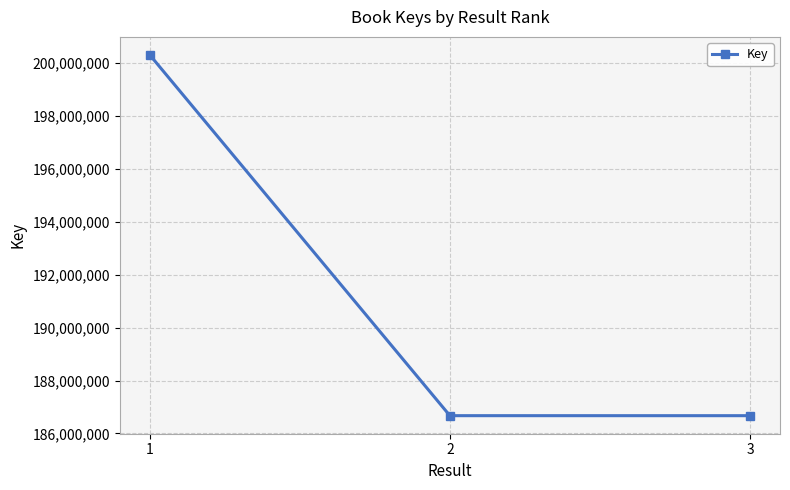

How many lines are shown in the chart?

1